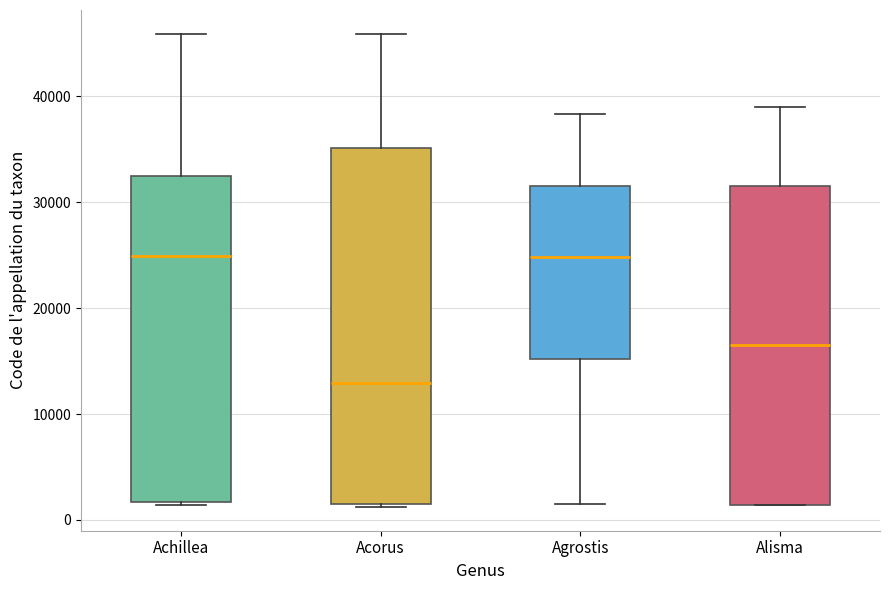

Reading left to right, read every box against the y-axis: the position of its median line, the range the box covers, and the ends of its whiskers. The values are not printed on the chart, so give them approximately, as read against the axis.

Achillea: median 25000, box 2000 to 33000, whiskers 1000 to 46000
Acorus: median 13000, box 2000 to 35000, whiskers 1000 to 46000
Agrostis: median 25000, box 15000 to 32000, whiskers 2000 to 38000
Alisma: median 16000, box 1000 to 32000, whiskers 1000 to 39000